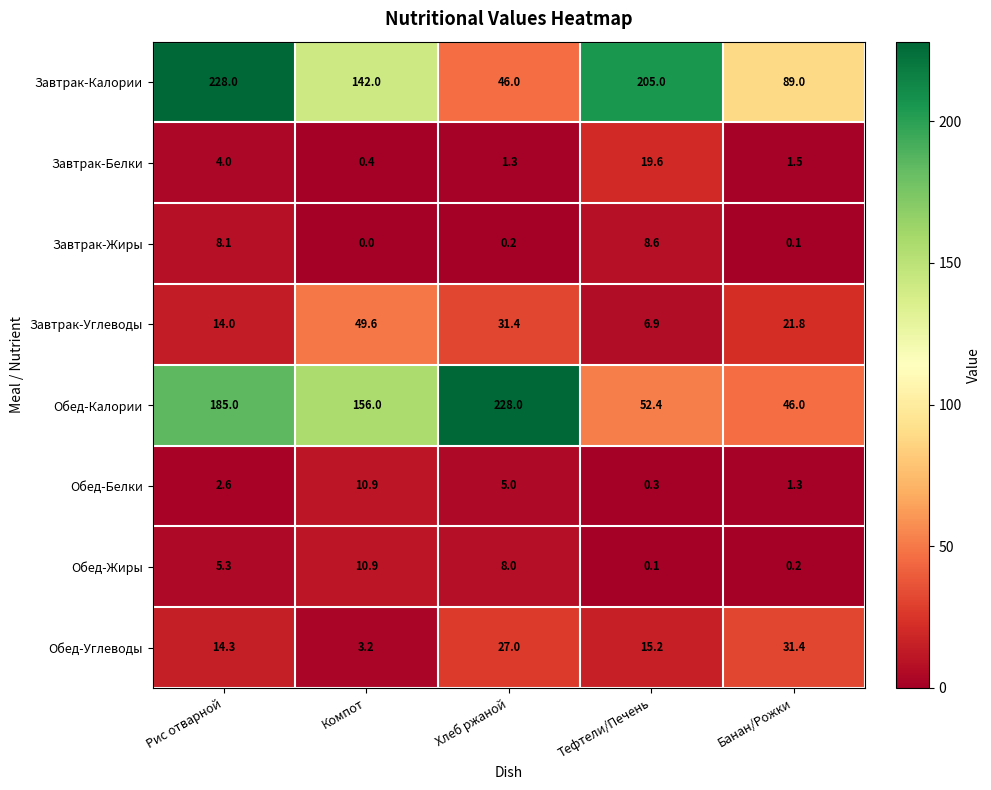

What is the difference between the maximum and minimum values in the Обед-Белки series?

10.6